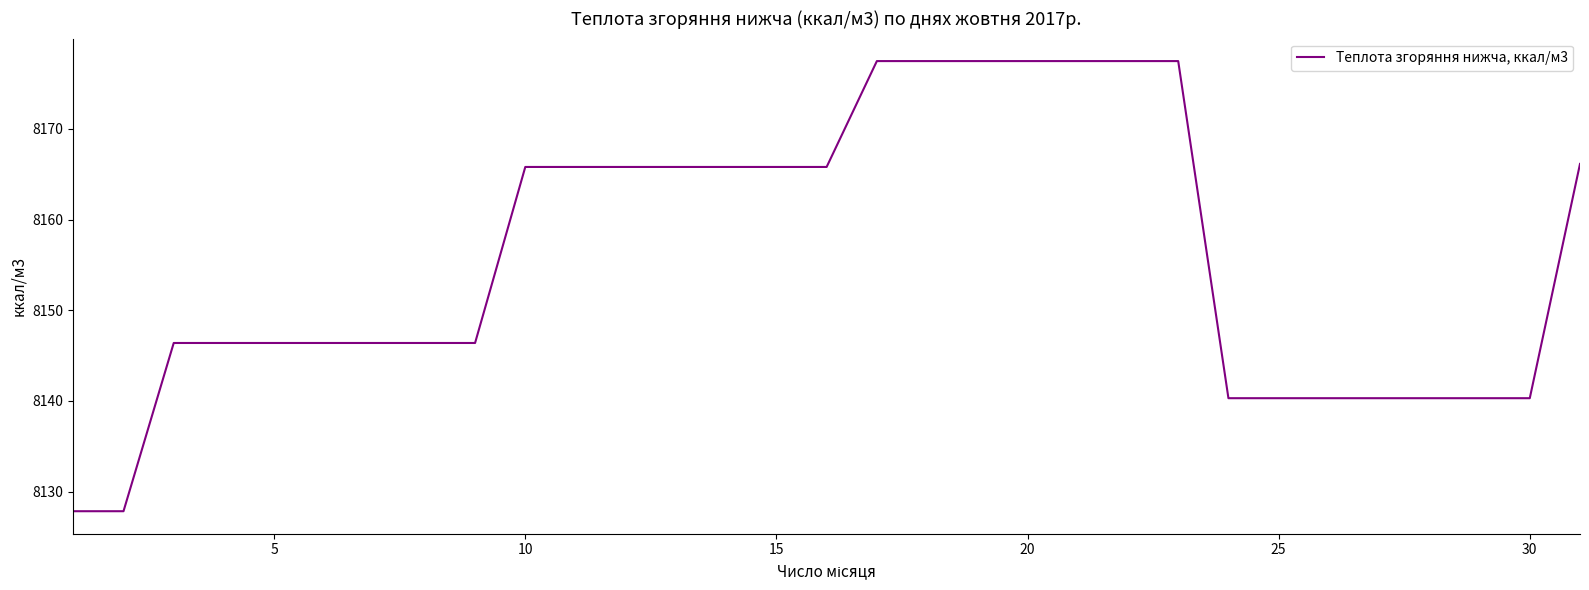

Count the number of values greater than 8146.

22